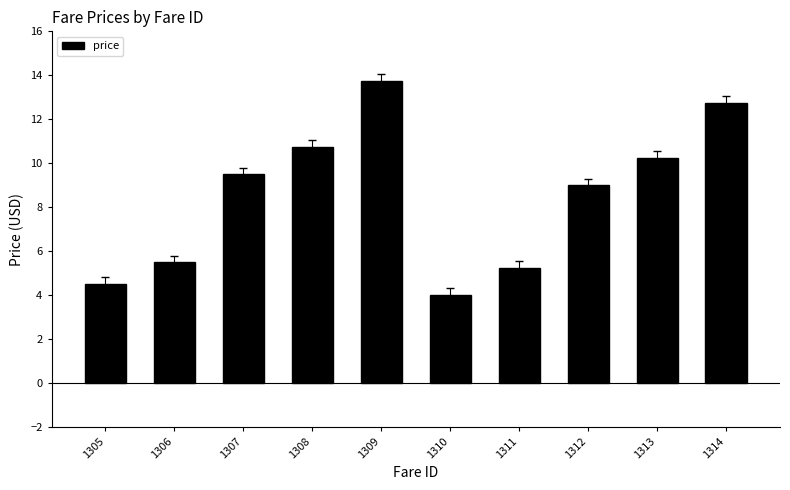

True or false: the data shows 12.7 at 1312.

False